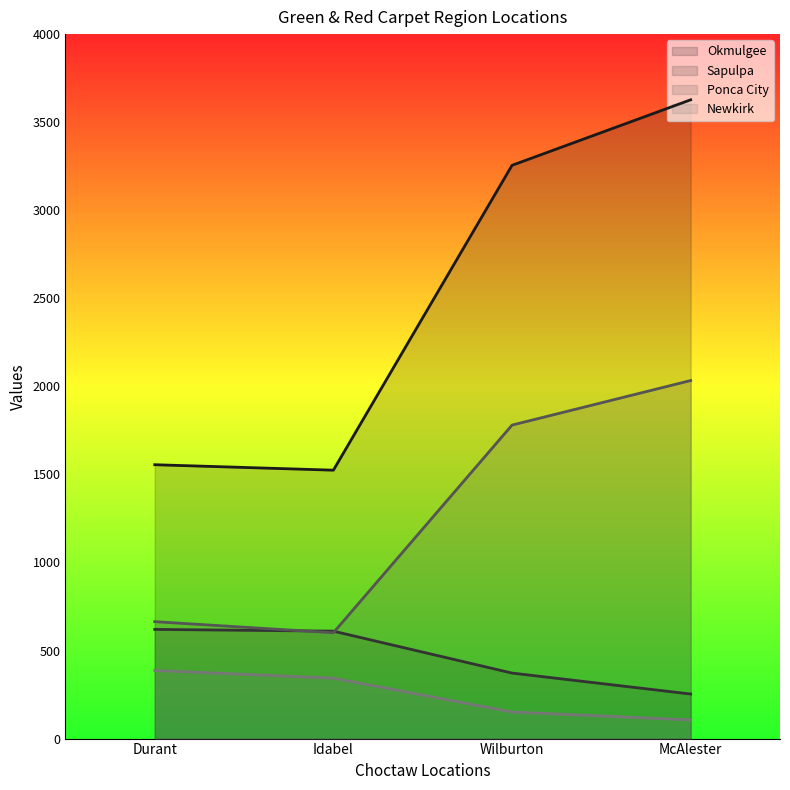

What is the label of the 3rd point from the left?

Wilburton